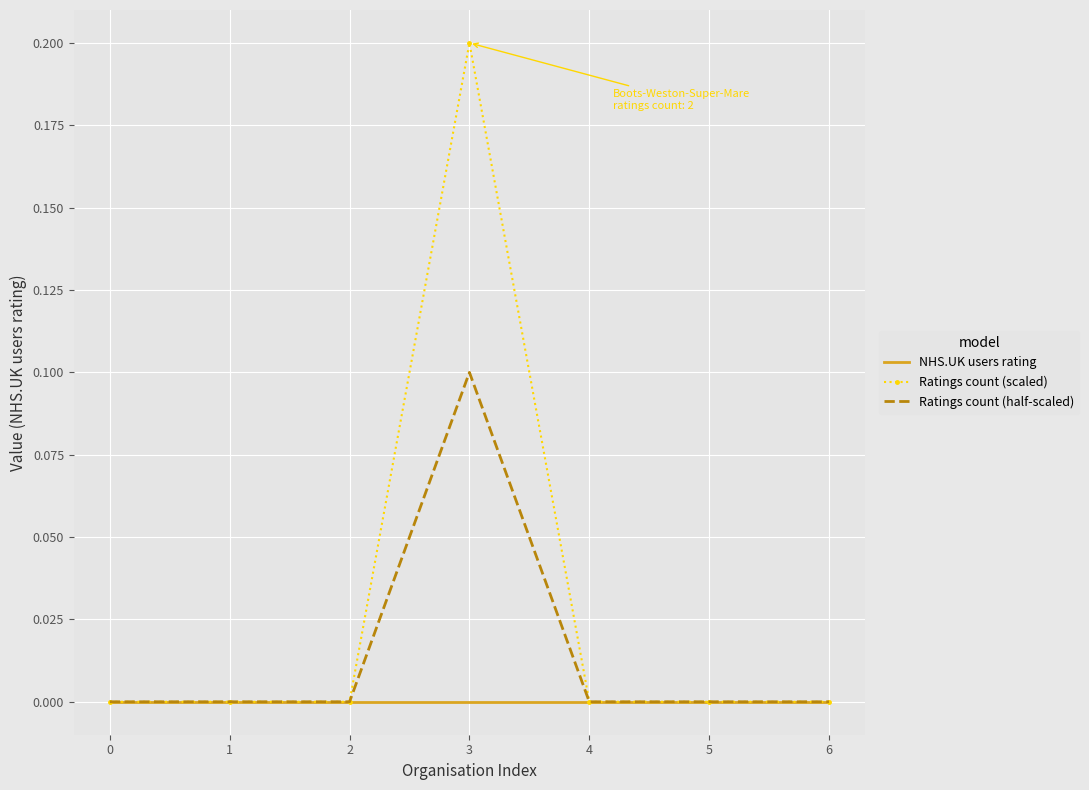

At which category is the sum across all series the highest?

3